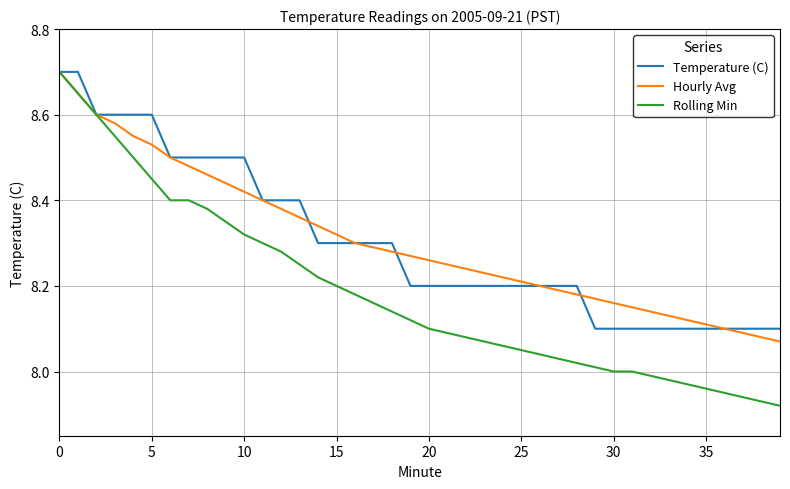

Which series has the widest spread of values?

Rolling Min